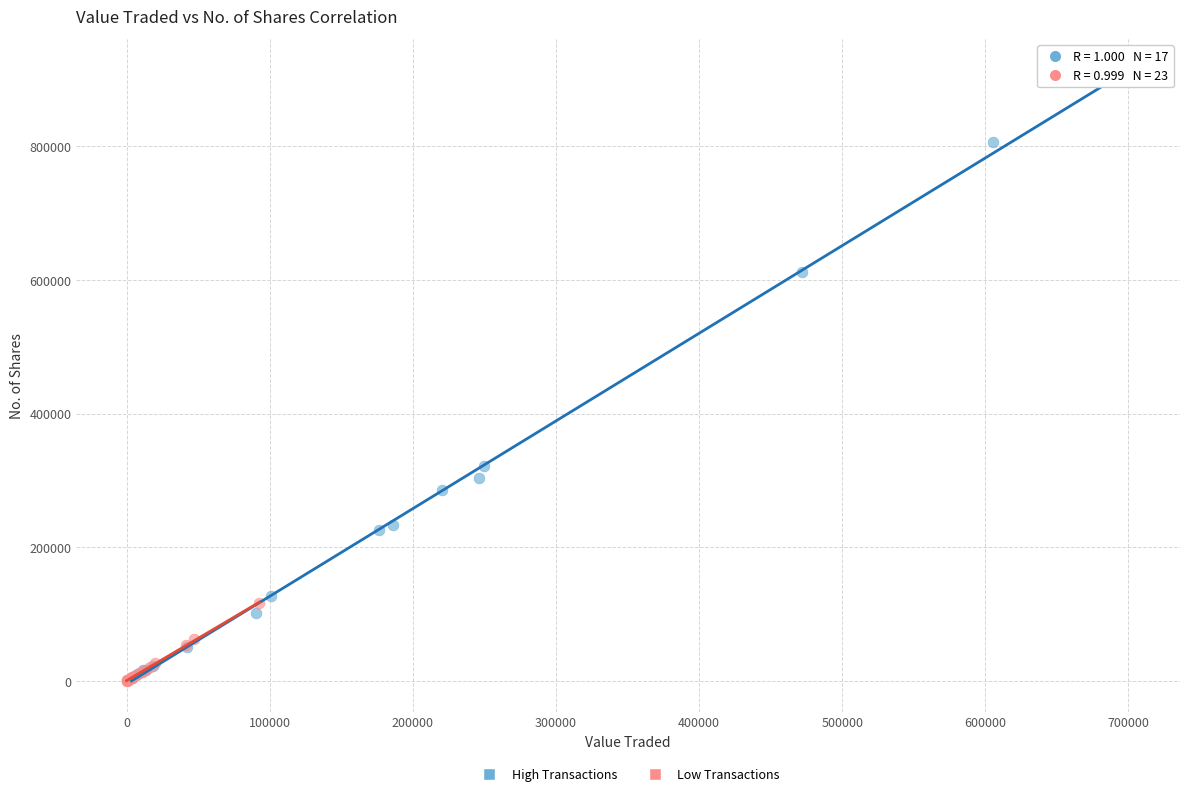

Which series contains the highest Y value?

High Transactions